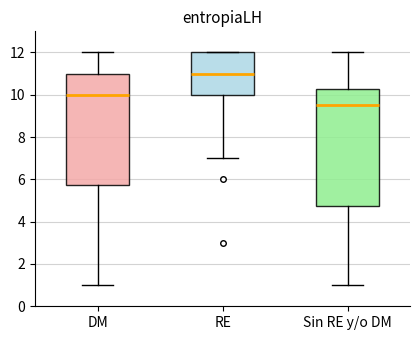

Where is the lower edge of the box for Sin RE y/o DM on the y-axis? The values are not printed on the chart, so give them approximately, as read against the axis.

4.8